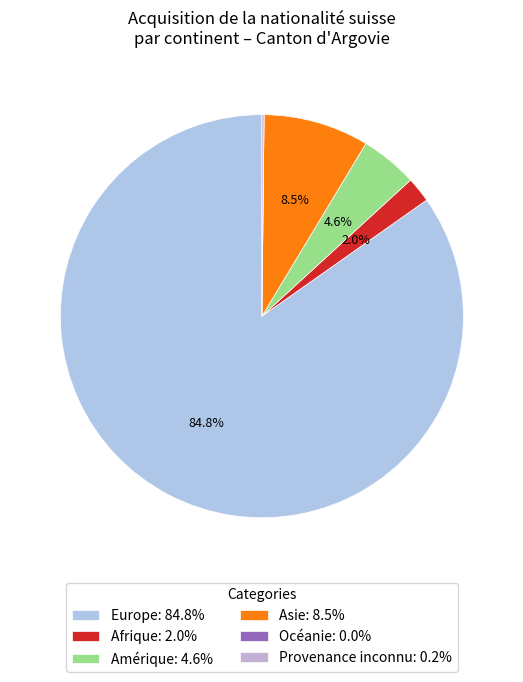

Count the number of slices in the pie.

6